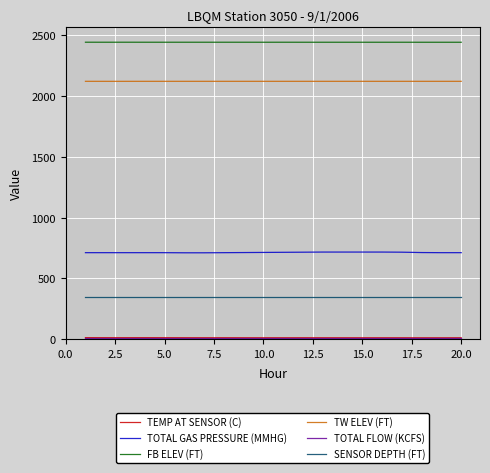

True or false: TW ELEV (FT) and TOTAL GAS PRESSURE (MMHG) cross at least once.

False